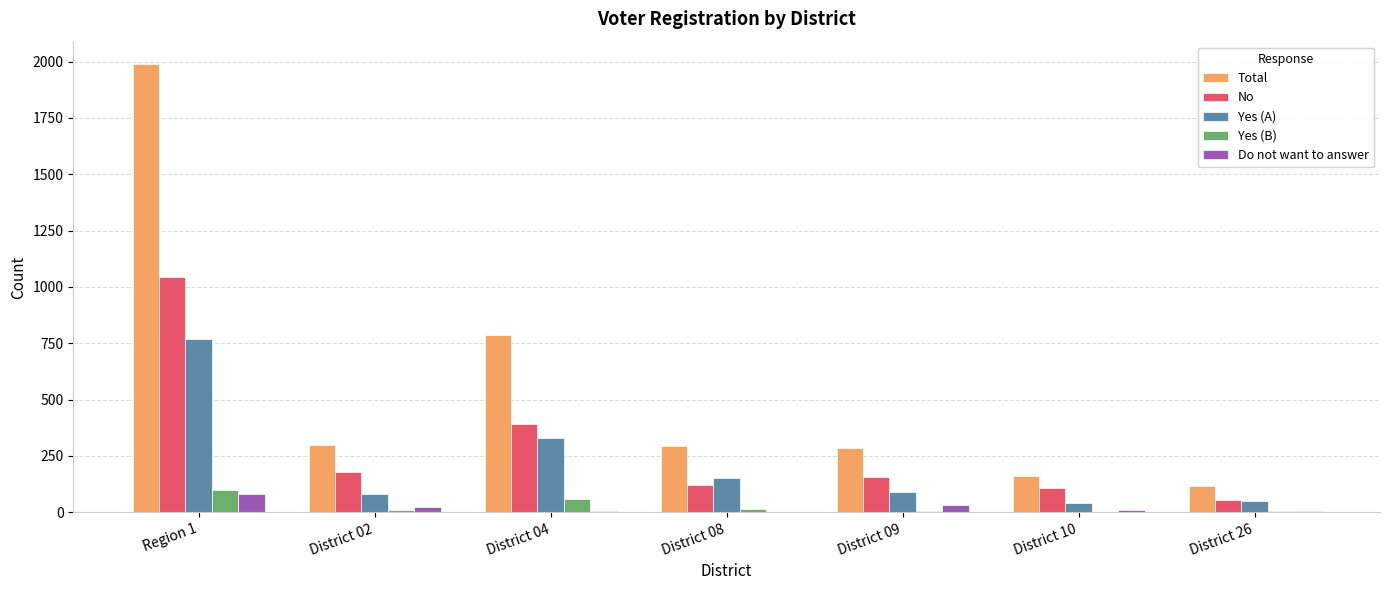

Which series changed the most between District 02 and District 10?

Total